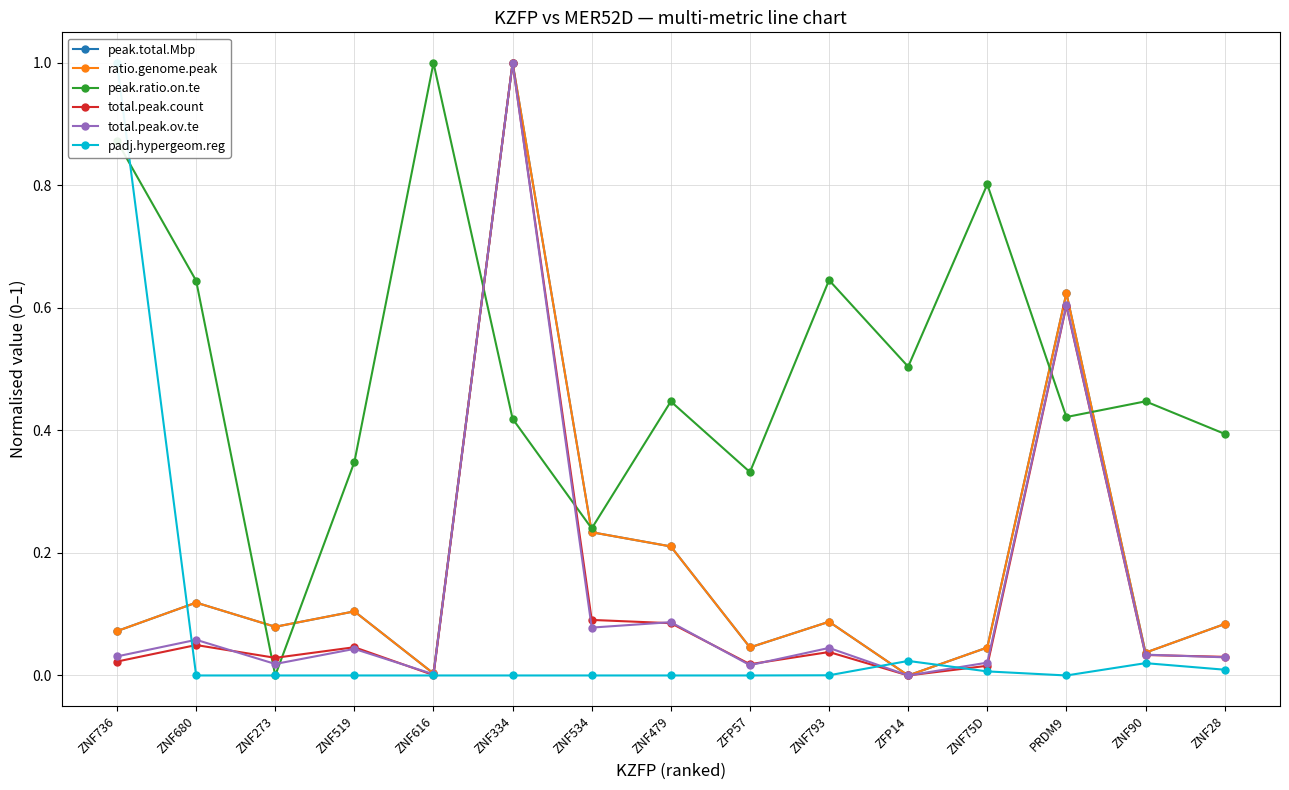

Does the chart have visible grid lines?

Yes